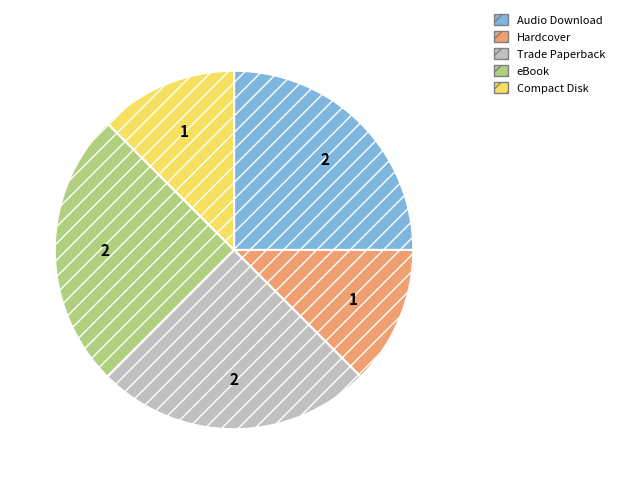

Is there a majority slice in this chart?

No